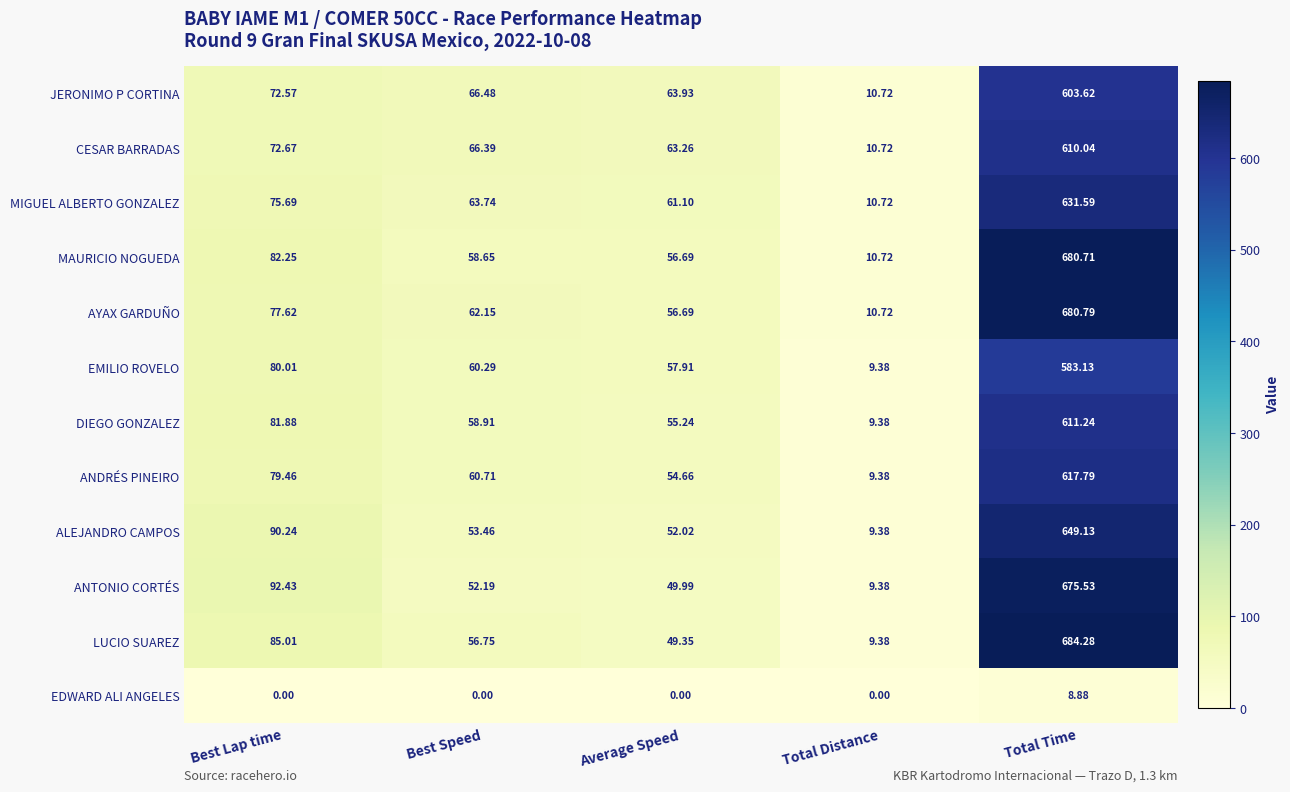

List the labels in order of MIGUEL ALBERTO GONZALEZ value, smallest first.

Total Distance, Average Speed, Best Speed, Best Lap time, Total Time